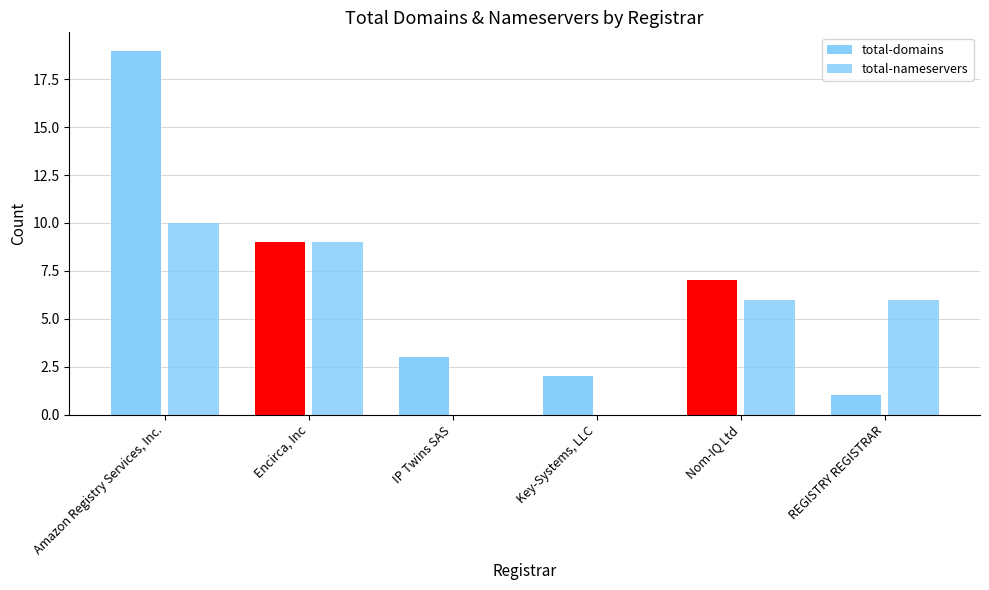

Which label corresponds to the largest value in the chart?

Amazon Registry Services, Inc.